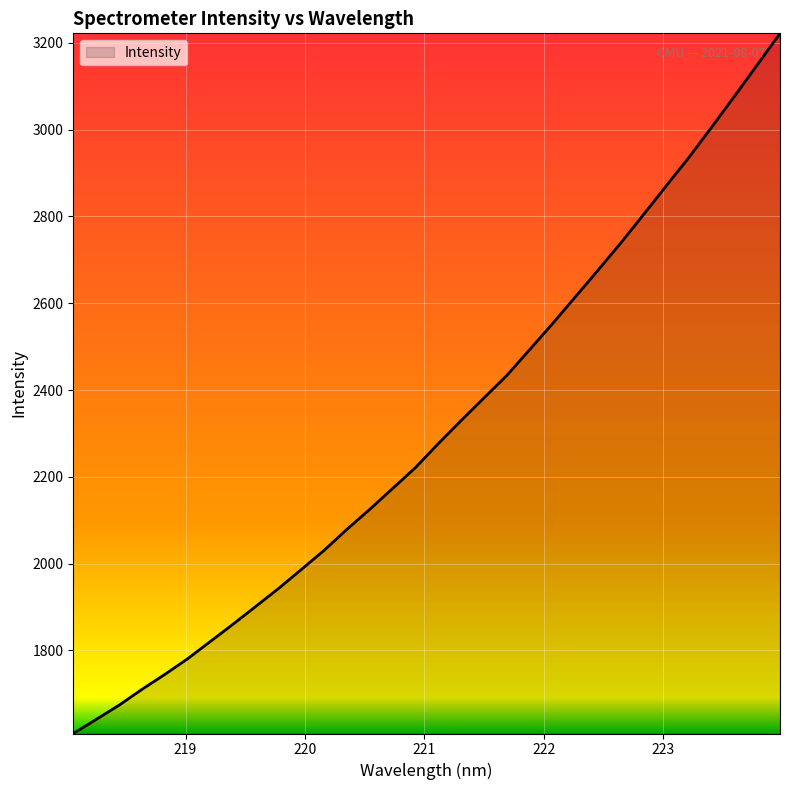

What is the minimum value shown in the chart?

1608.6